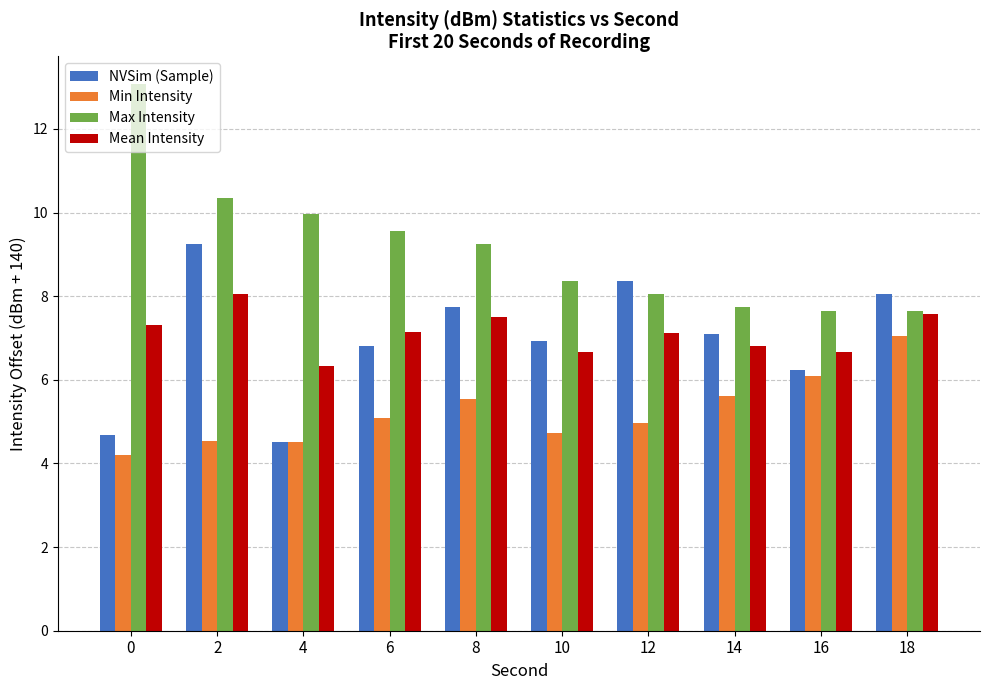

How many bars are there in total?

40